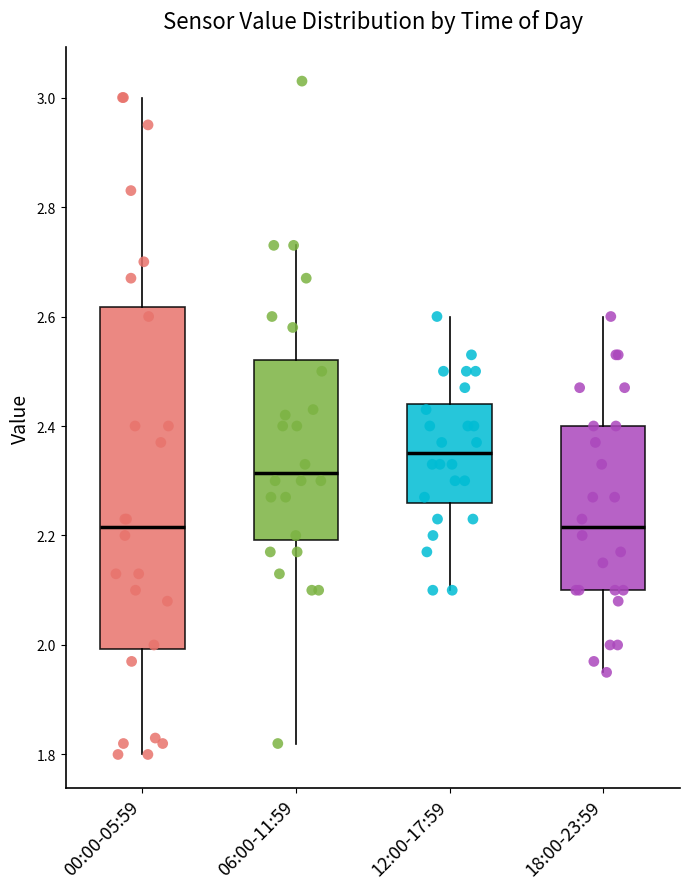

Comparing the boxes themselves (not the whiskers), which one is the tallest?

00:00-05:59